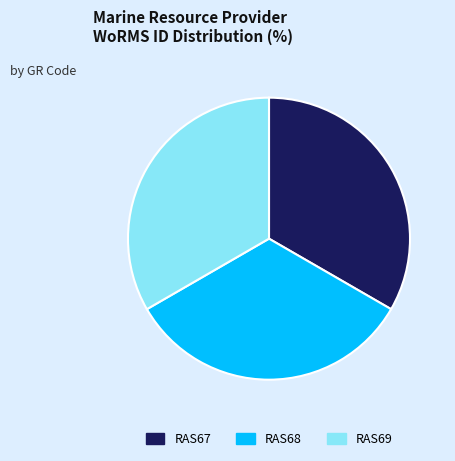

The RAS67 slice represents 33% of the pie. True or false?

True